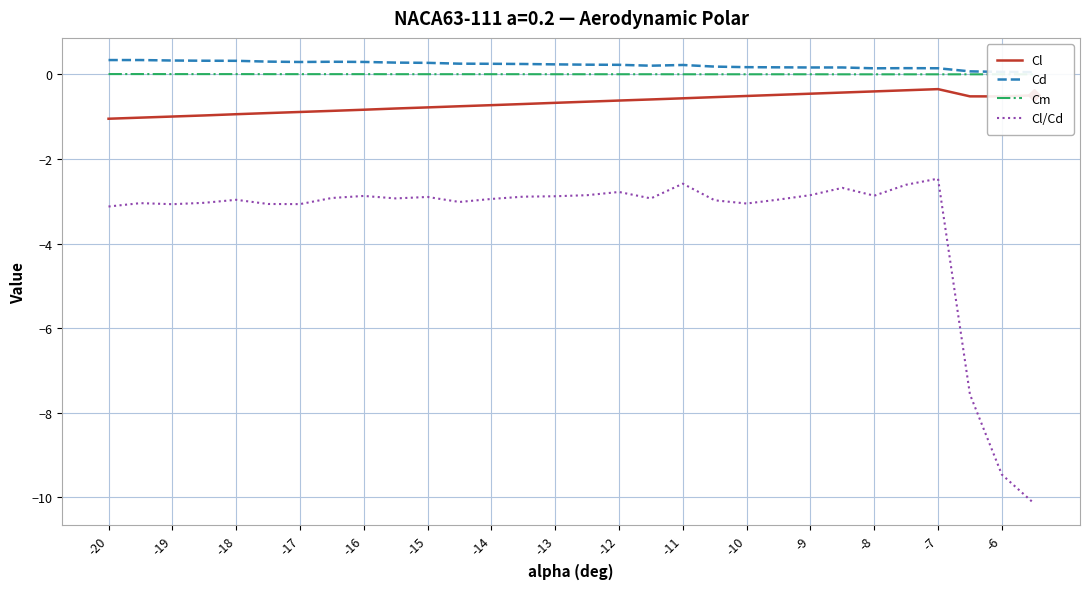

Is it true that Cl equals -1.3 at -18?

False